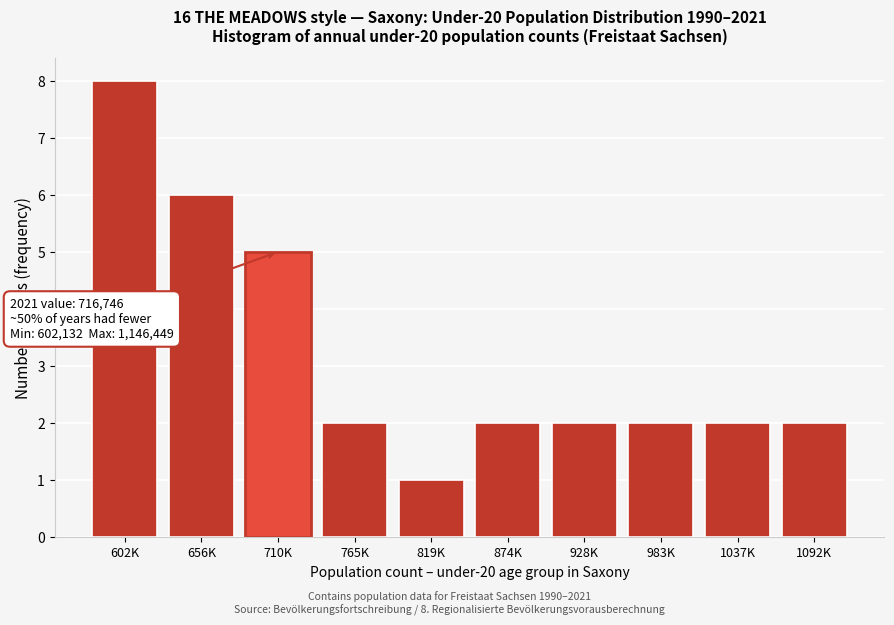

Reading right to left, transcribe all the data shown in this chart.

1092K=2	1037K=2	983K=2	928K=2	874K=2	819K=1	765K=2	710K=5	656K=6	602K=8